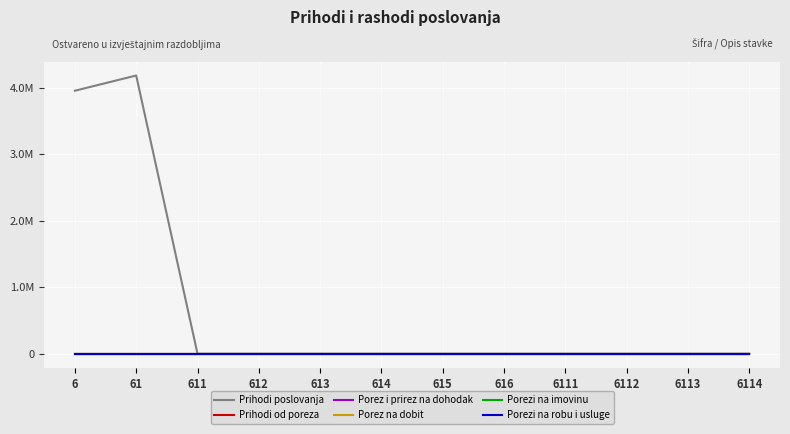

Does the chart have visible grid lines?

Yes